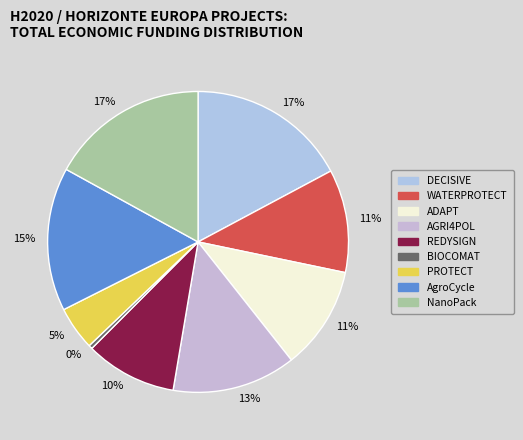

How many slices are in this pie chart?

9